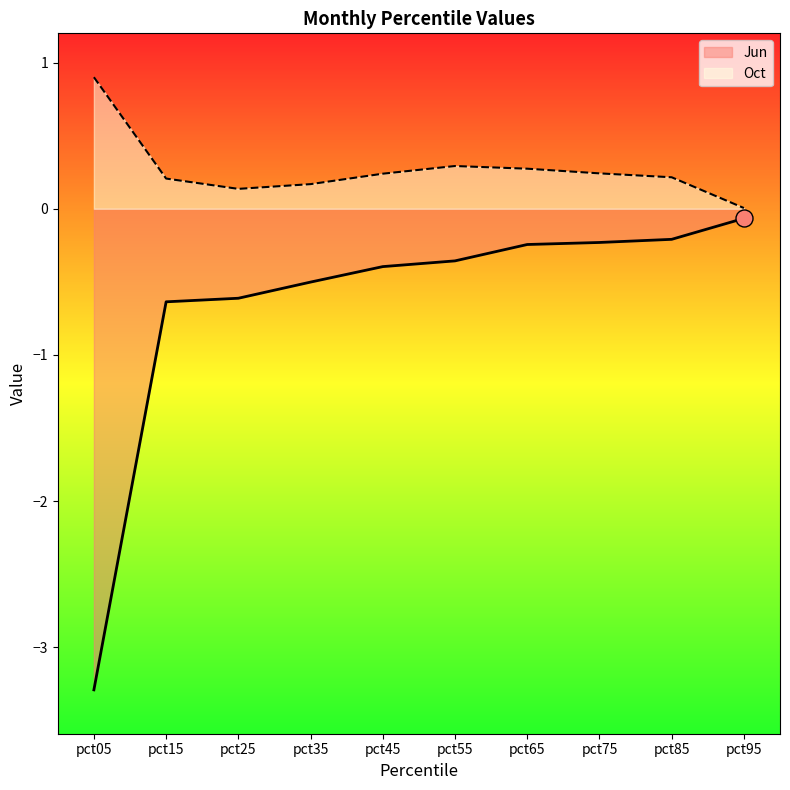

Which series reaches the maximum Y coordinate?

Oct